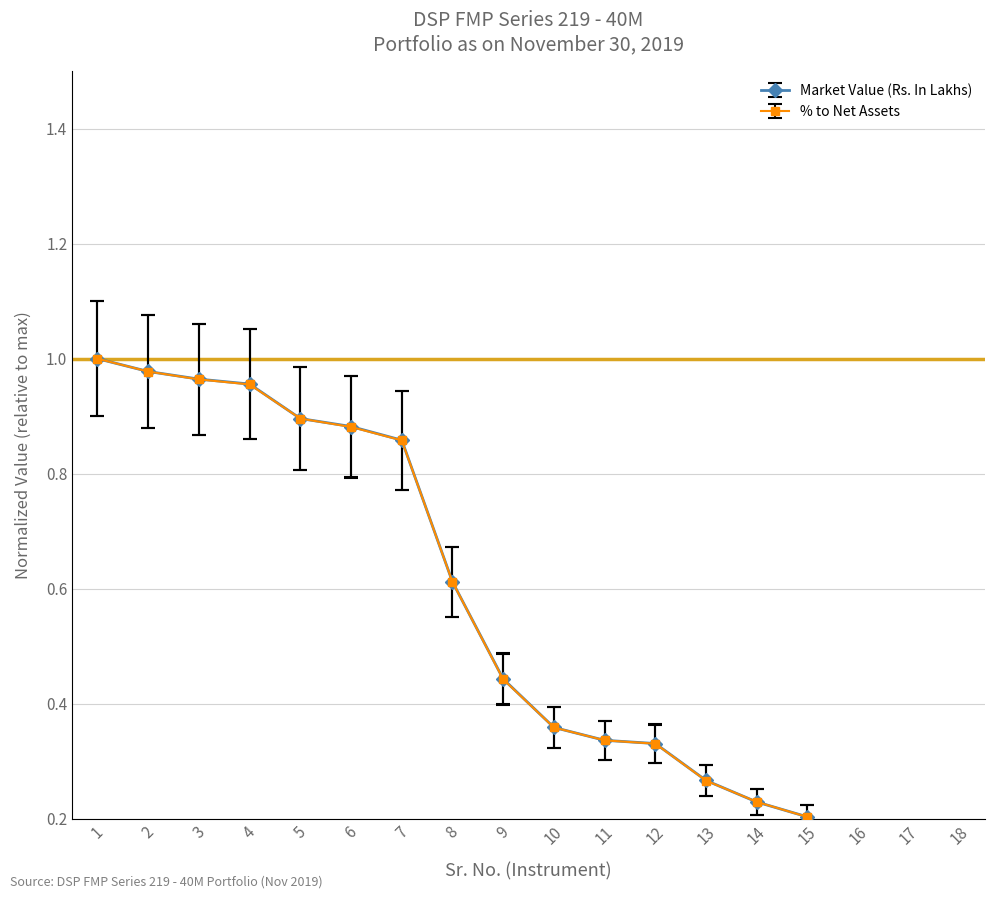

True or false: Market Value (Rs. In Lakhs) and % to Net Assets cross at least once.

False